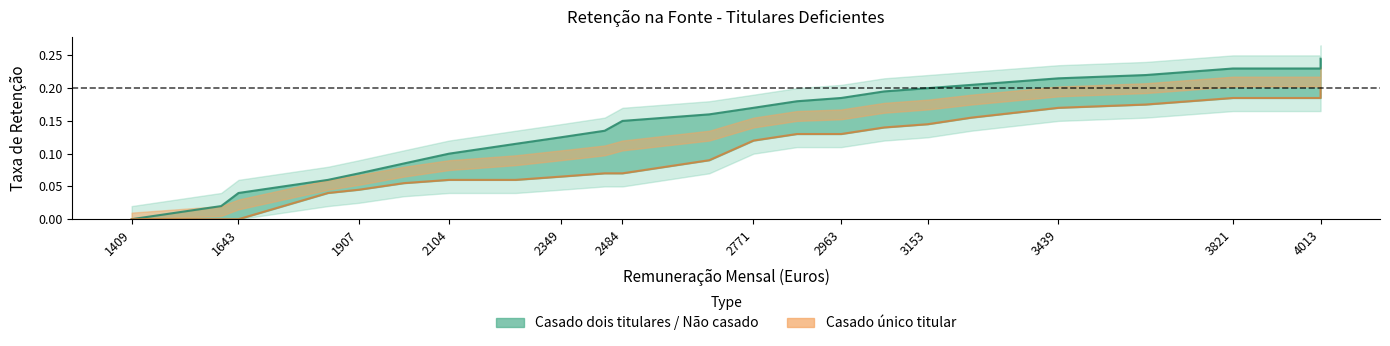

Is it true that Casado único titular equals 0.0 at 2674?

False